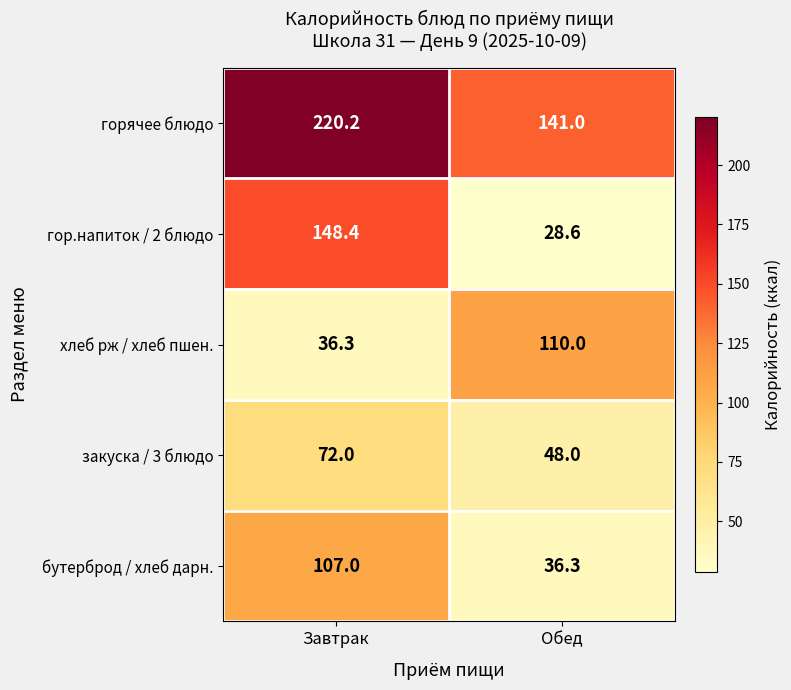

What is the difference between the maximum and minimum values in the бутерброд / хлеб дарн. series?

70.7